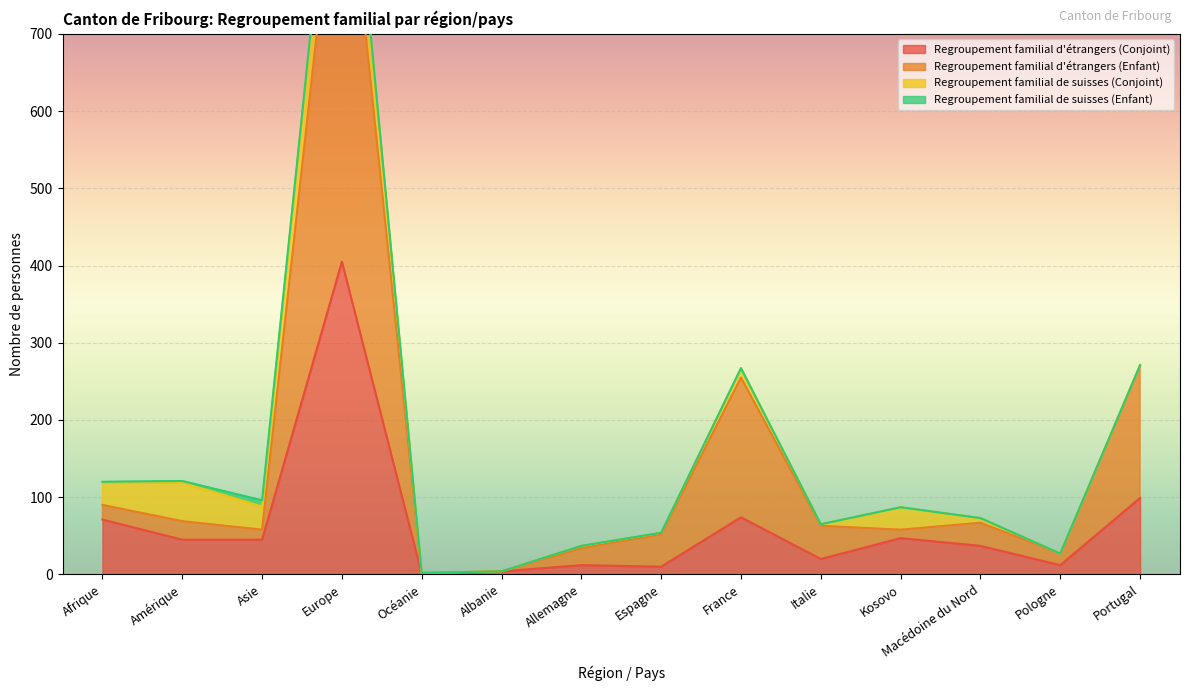

How many data points does each series have?

14